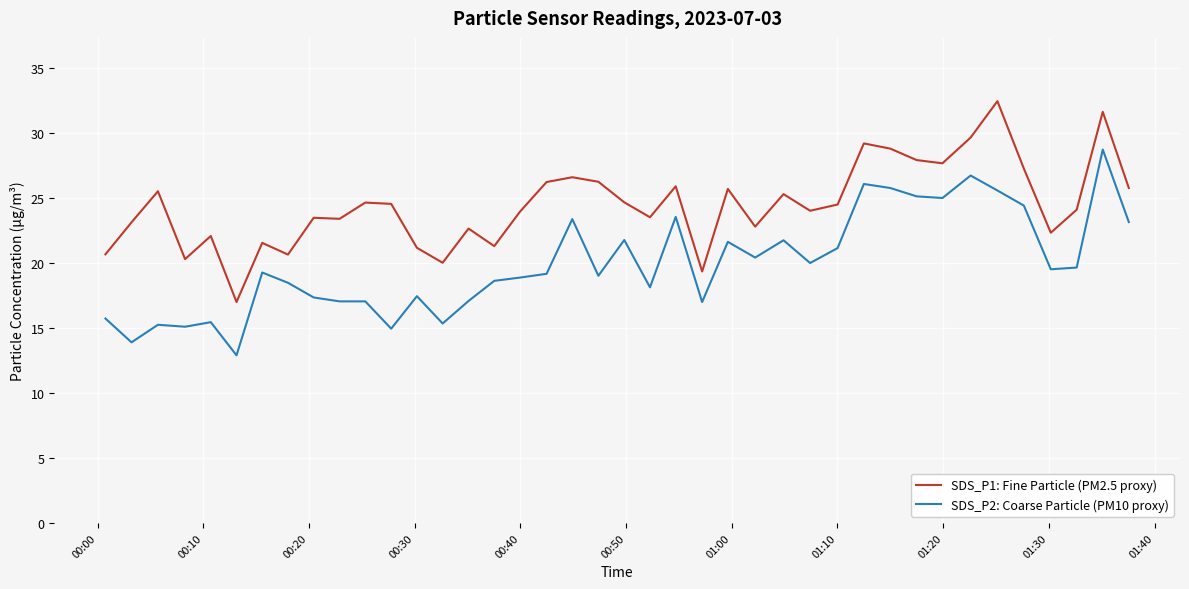

What is the highest value of the SDS_P1: Fine Particle (PM2.5 proxy) series?

32.5